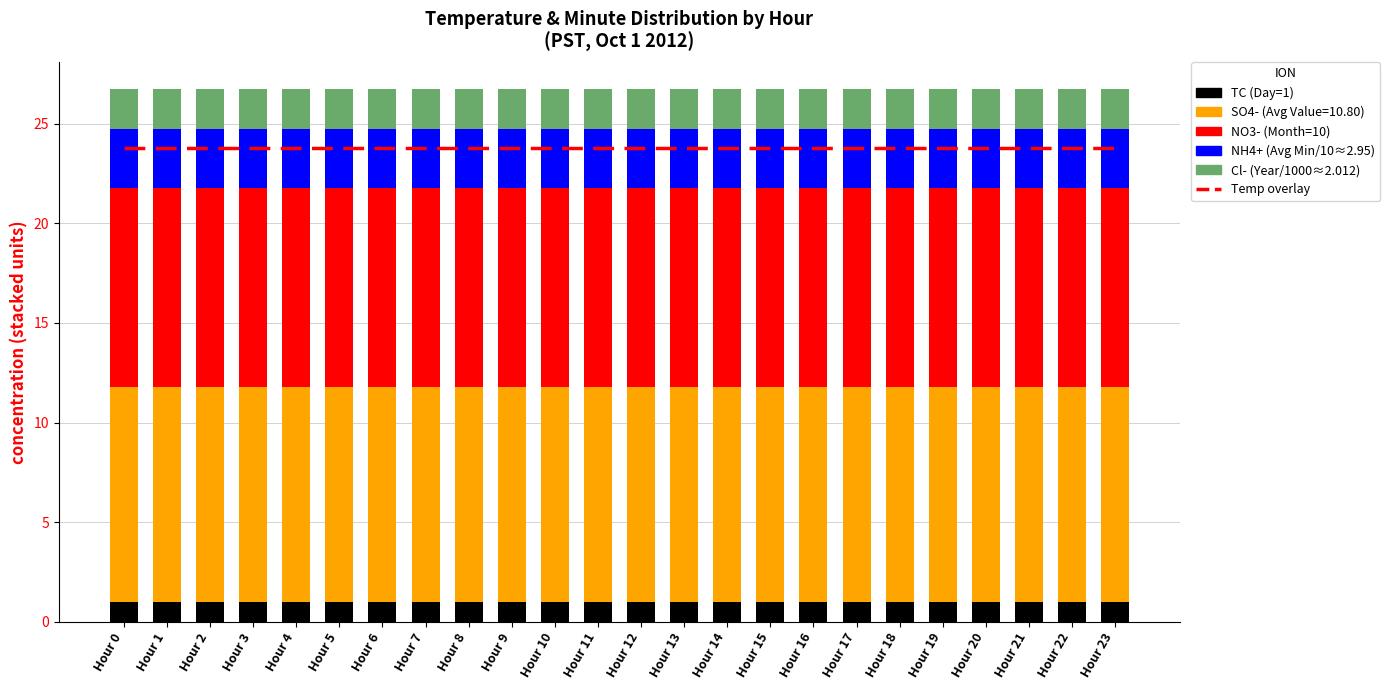

At which category is the sum across all series the highest?

Hour 0